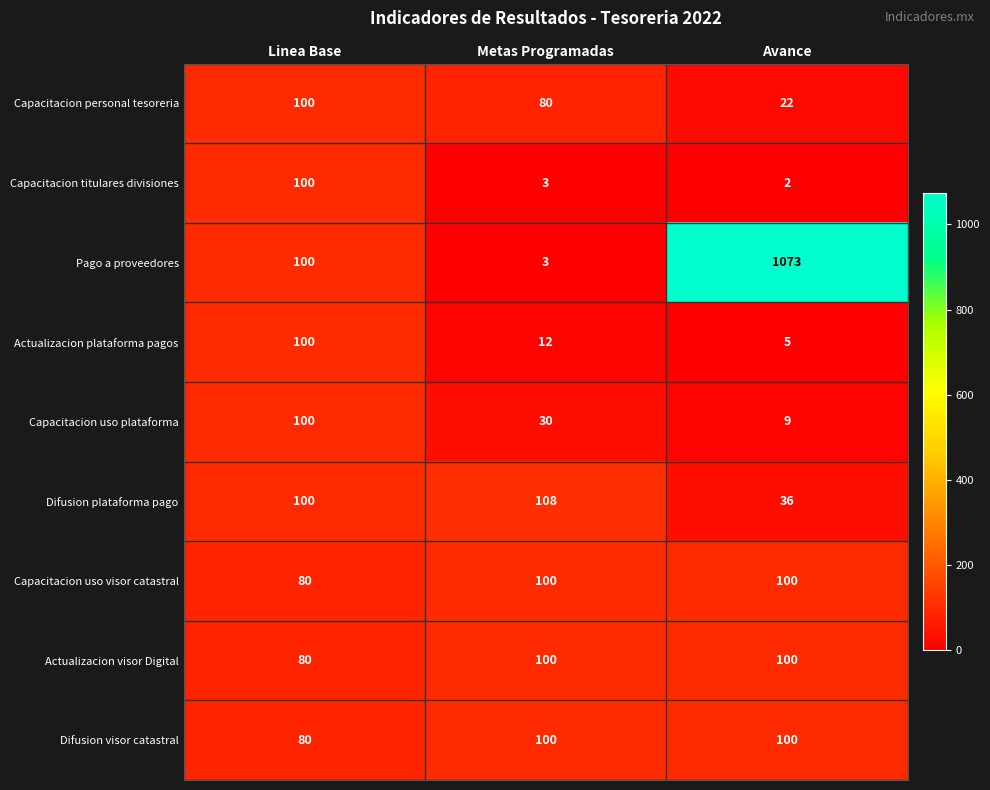

The Difusion plataforma pago series shows 36 at Avance. True or false?

True